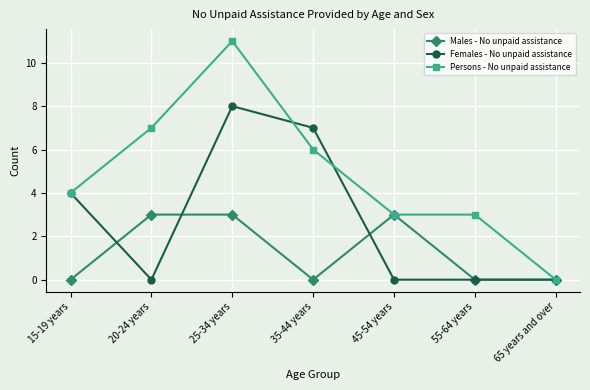

How many series are shown in this chart?

3